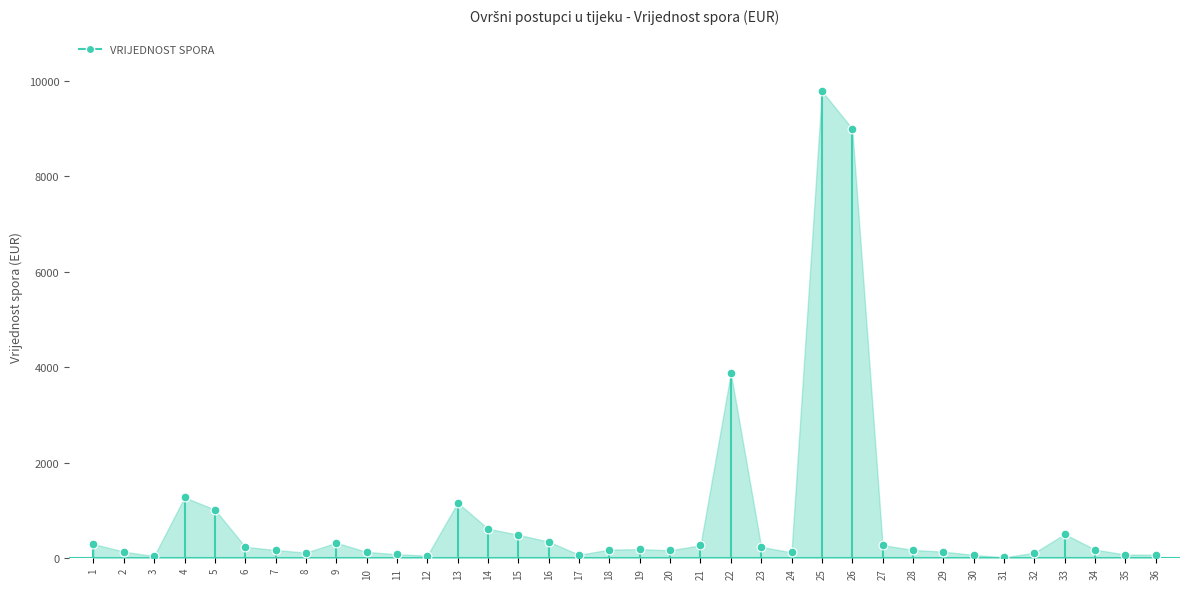

What is the change in value from 1 to 11?

-213.8